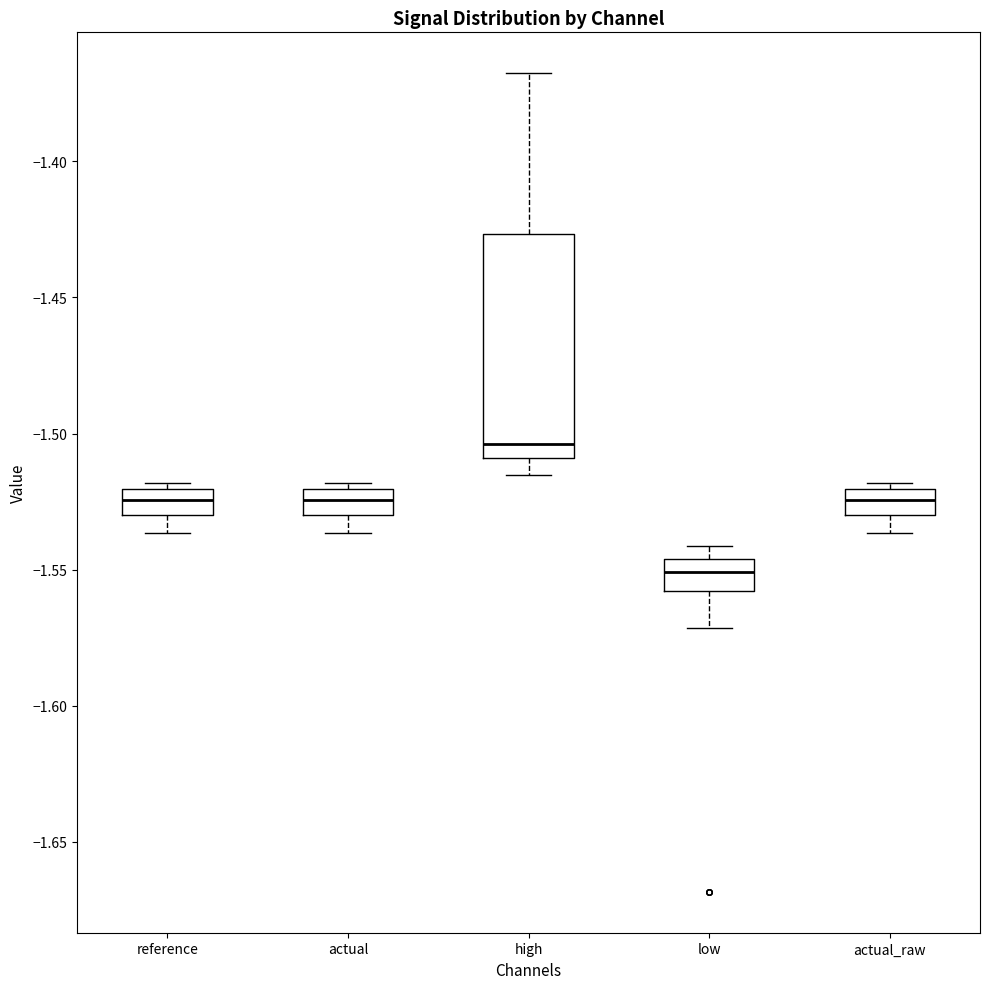

Reading left to right, read every box against the y-axis: the position of its median line, the range the box covers, and the ends of its whiskers. The values are not printed on the chart, so give them approximately, as read against the axis.

reference: median -1.525, box -1.530 to -1.520, whiskers -1.535 to -1.520 (just above the box's upper edge)
actual: median -1.525, box -1.530 to -1.520, whiskers -1.535 to -1.520 (just above the box's upper edge)
high: median -1.505, box -1.510 to -1.425, whiskers -1.515 to -1.370
low: median -1.550, box -1.560 to -1.545, whiskers -1.570 to -1.540
actual_raw: median -1.525, box -1.530 to -1.520, whiskers -1.535 to -1.520 (just above the box's upper edge)